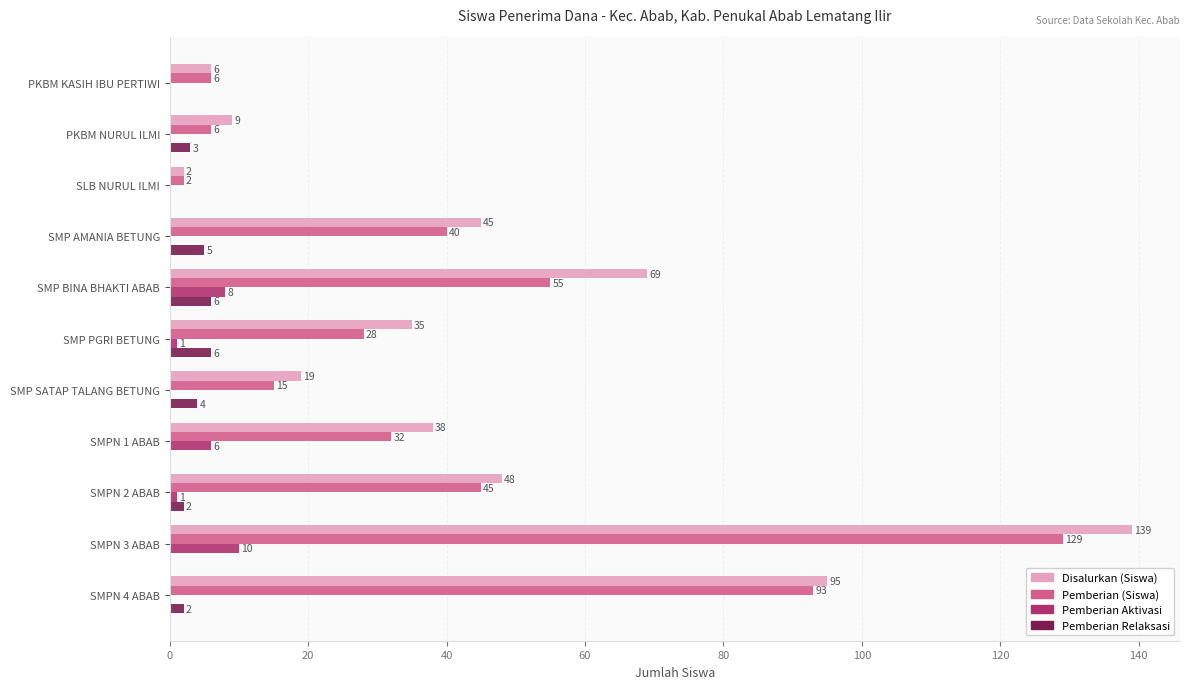

What is the greatest value displayed?

139